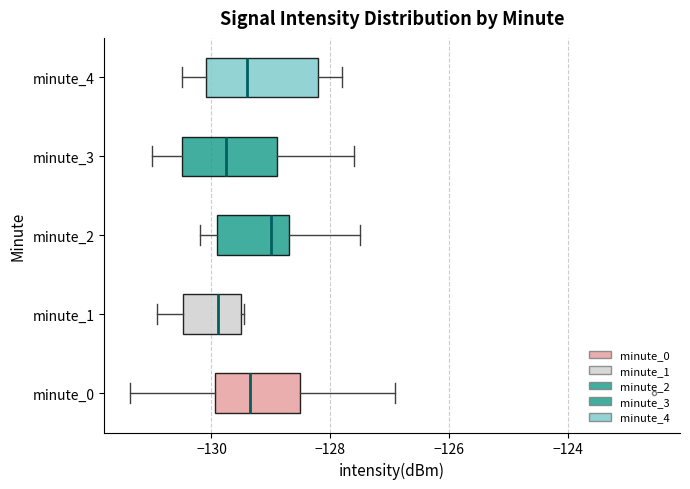

Reading bottom to top, transcribe this box plot: for each box, give where its median line is, the range the box spans, and where its two whiskers end, as read against the x-axis. The values are not printed on the chart, so give them approximately, as read against the axis.

minute_0: median -129.4, box -130.0 to -128.6, whiskers -131.4 to -127.0
minute_1: median -129.8, box -130.4 to -129.6, whiskers -131.0 to -129.4
minute_2: median -129.0, box -129.8 to -128.6, whiskers -130.2 to -127.4
minute_3: median -129.8, box -130.4 to -128.8, whiskers -131.0 to -127.6
minute_4: median -129.4, box -130.0 to -128.2, whiskers -130.4 to -127.8